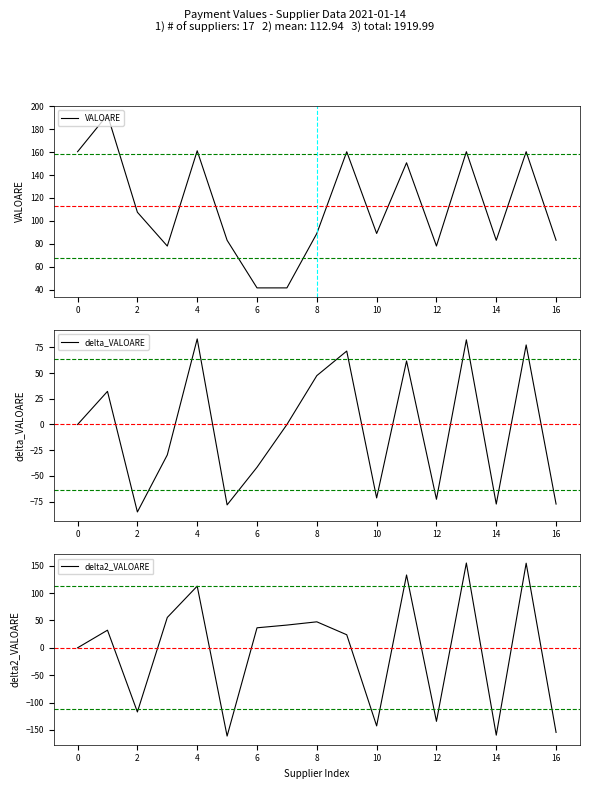

How many lines are shown in the chart?

3